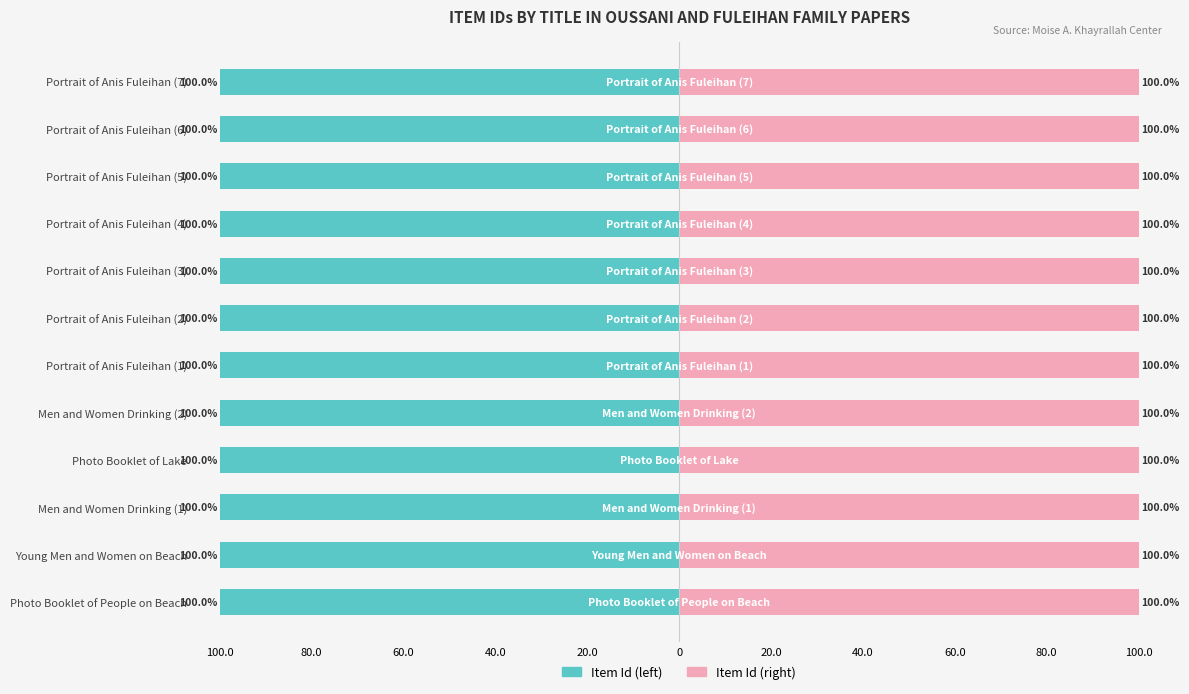

Is it true that Item Id (right) equals 45.6 at Young Men and Women on Beach?

False